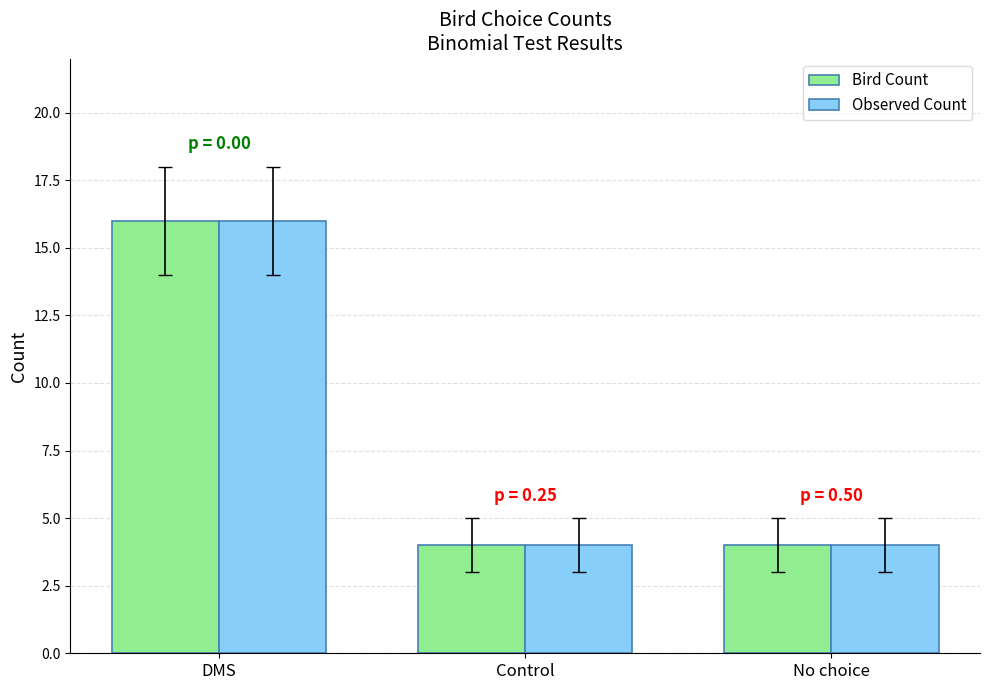

What is the minimum value shown in the chart?

4